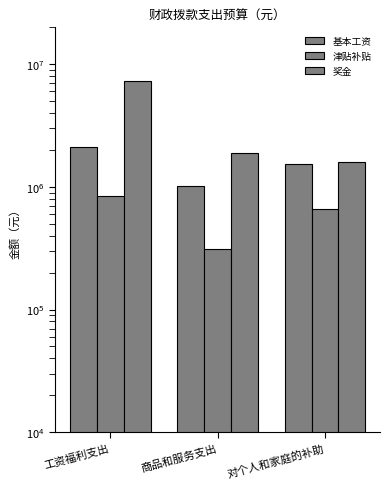

What is the difference between the second highest and minimum values in the 津贴补贴 series?

342625